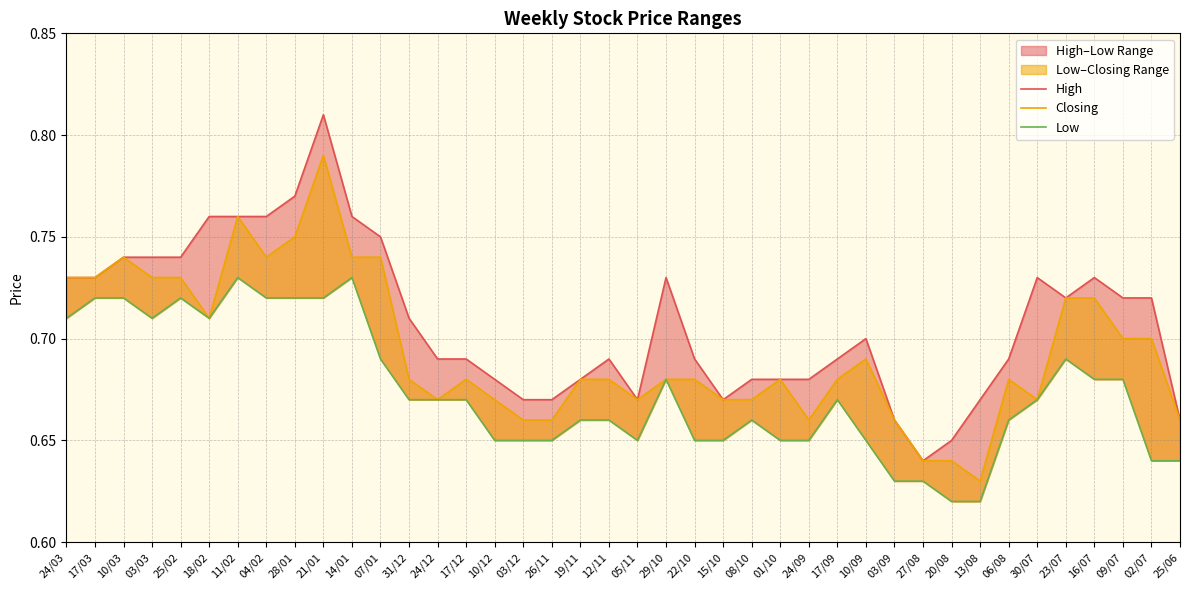

In Low, how many points are higher than both neighbors (excluding endpoints)?

7